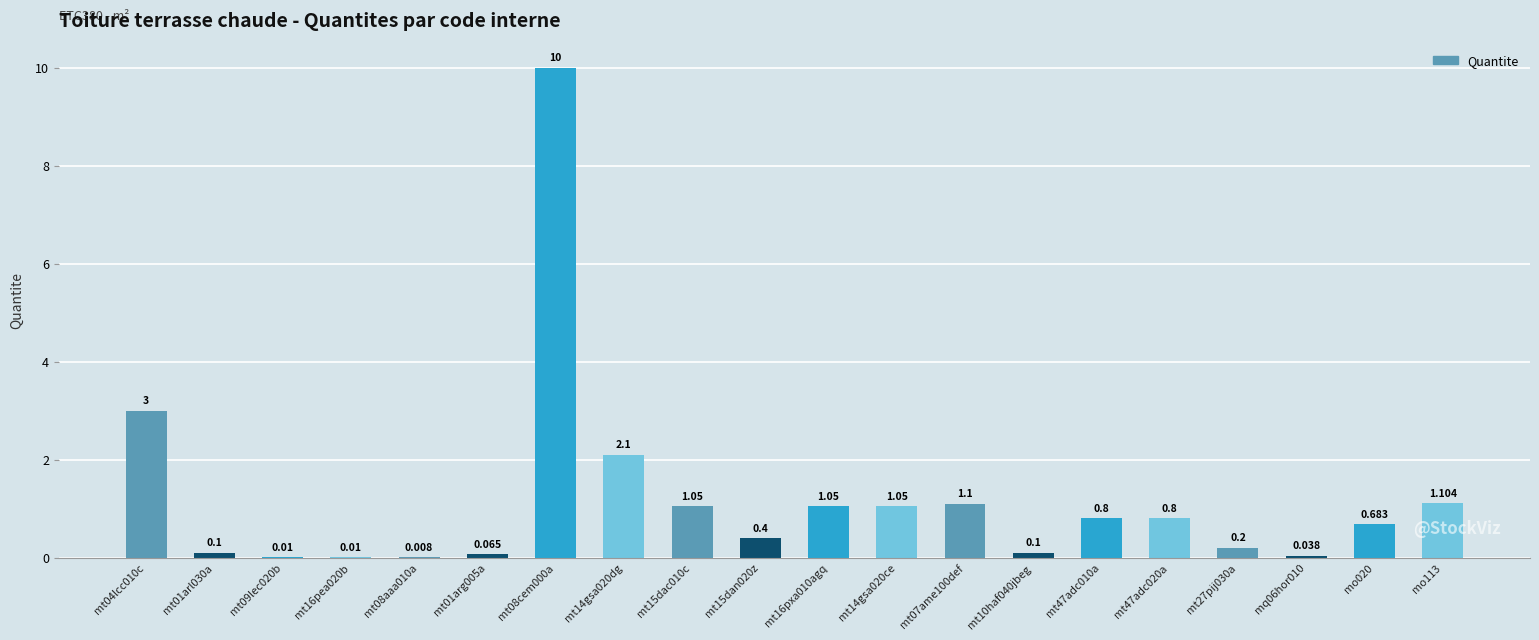

Between mt27pij030a and mt08aaa010a, which is larger?

mt27pij030a